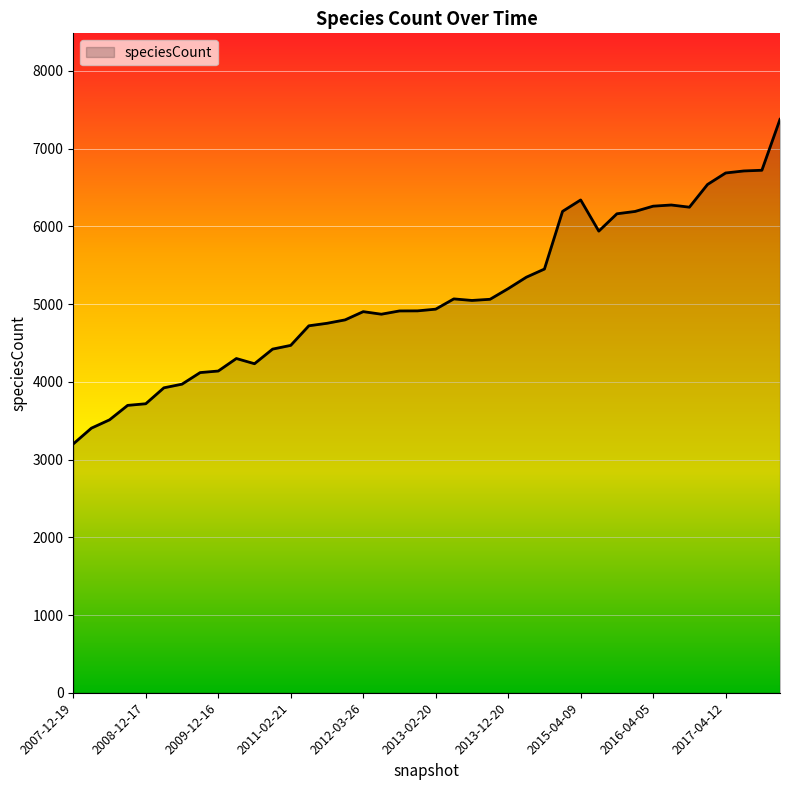

What is the minimum value shown in the chart?

3201